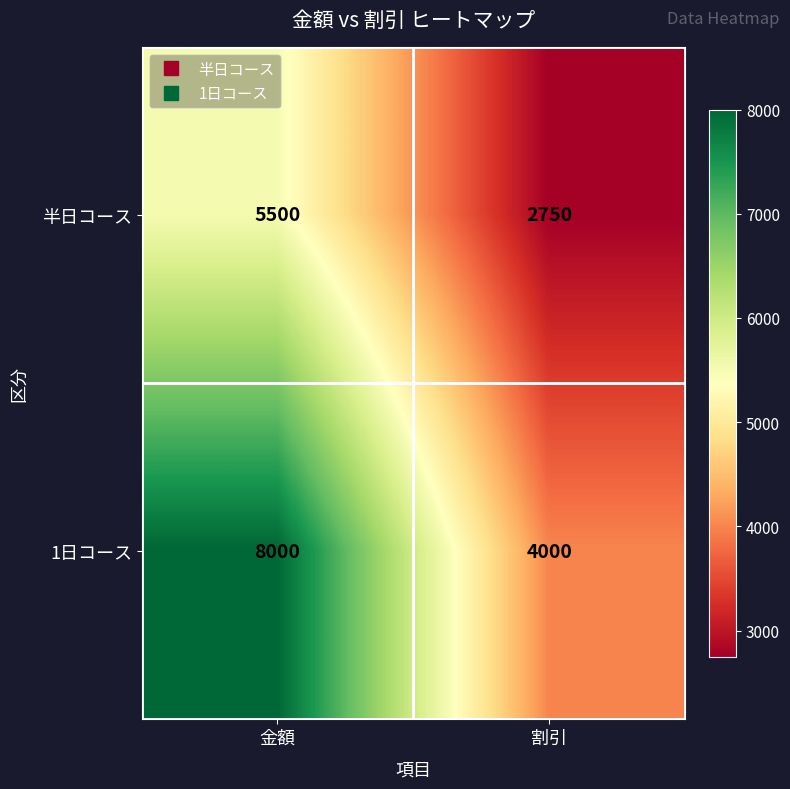

What is the spread (max minus min) of values at 割引?

1250